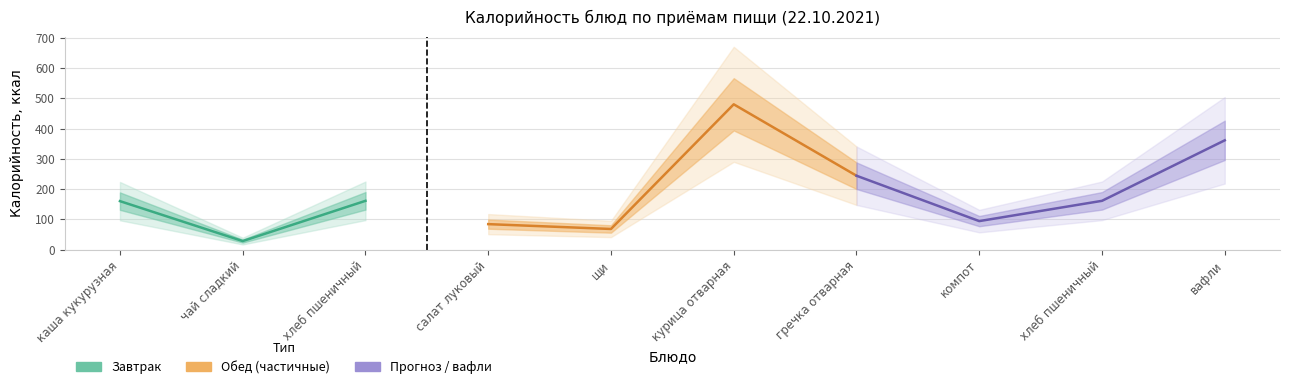

The chart shows a value of 106 at каша кукурузная. True or false?

False